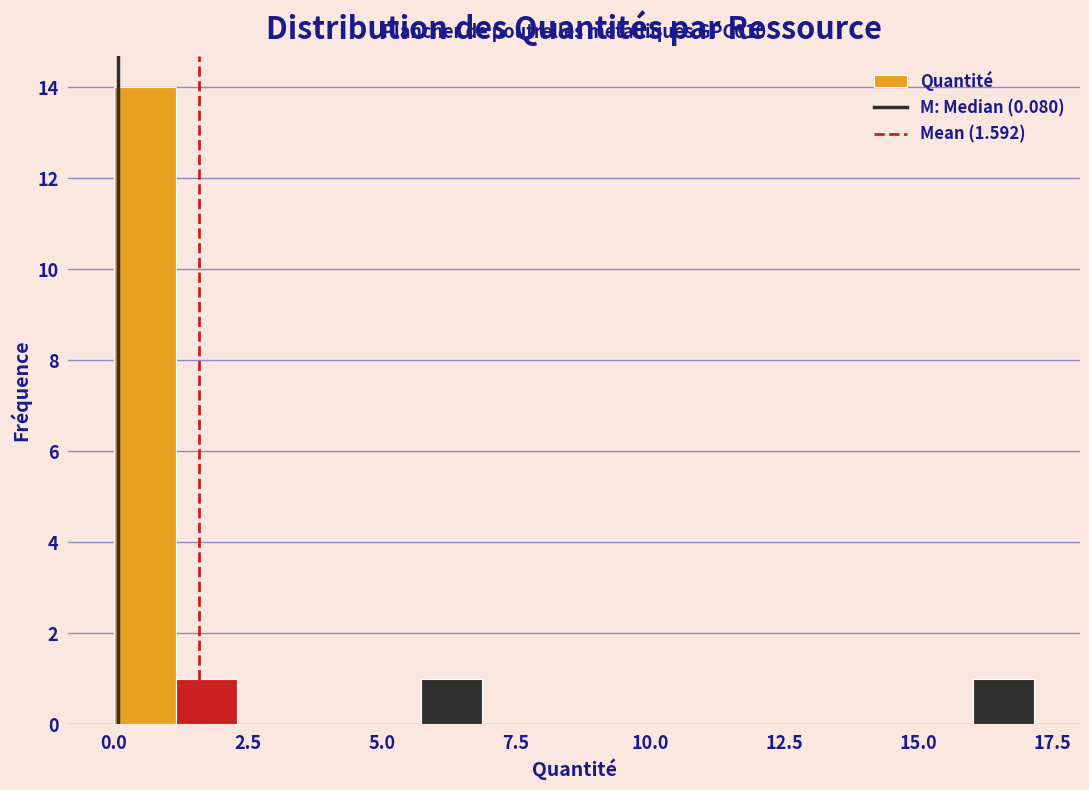

Read against the x-axis, roughly where is the centre of the tallest bar?

0.5